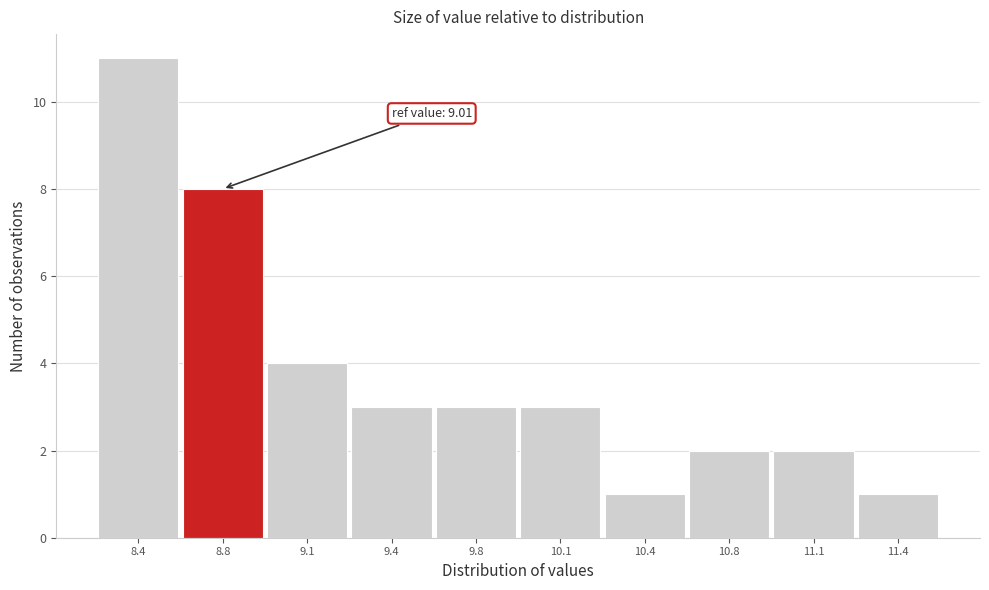

Reading left to right, extract all data points from this chart.

8.4=11	8.8=8	9.1=4	9.4=3	9.8=3	10.1=3	10.4=1	10.8=2	11.1=2	11.4=1